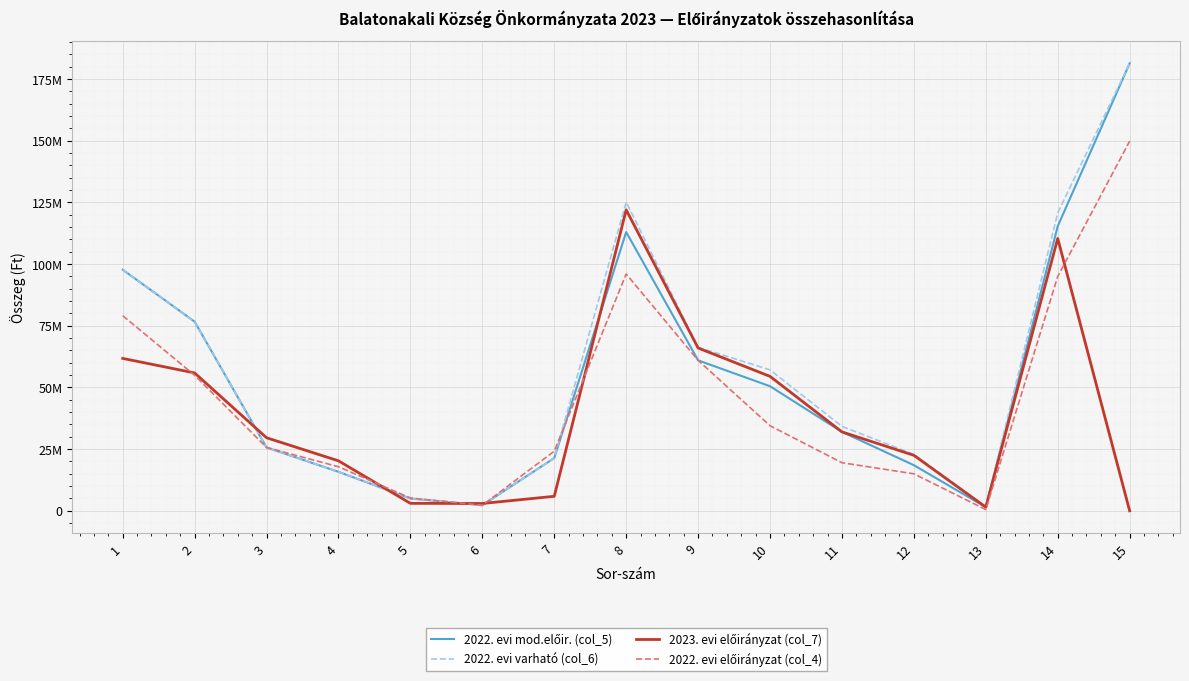

At which label does 2022. evi előirányzat (col_4) reach its peak?

15